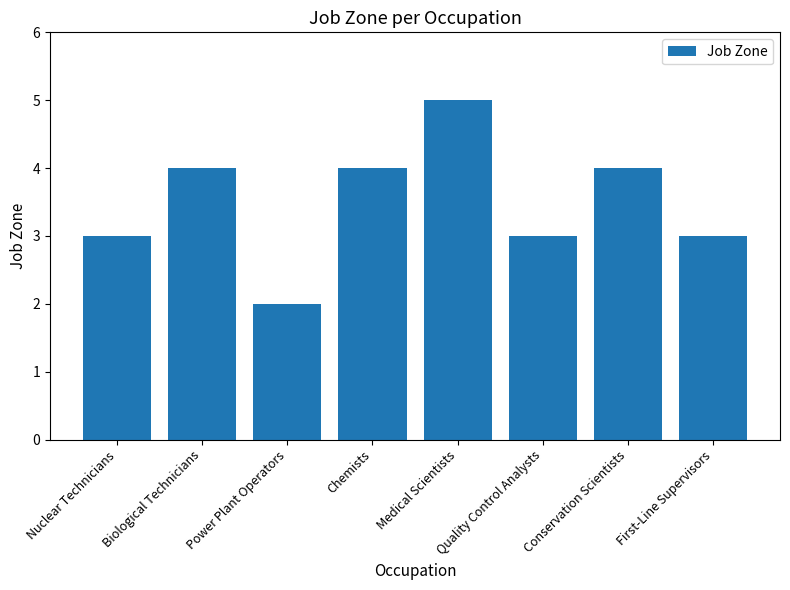

The chart shows a value of 2 at Power Plant Operators. True or false?

True